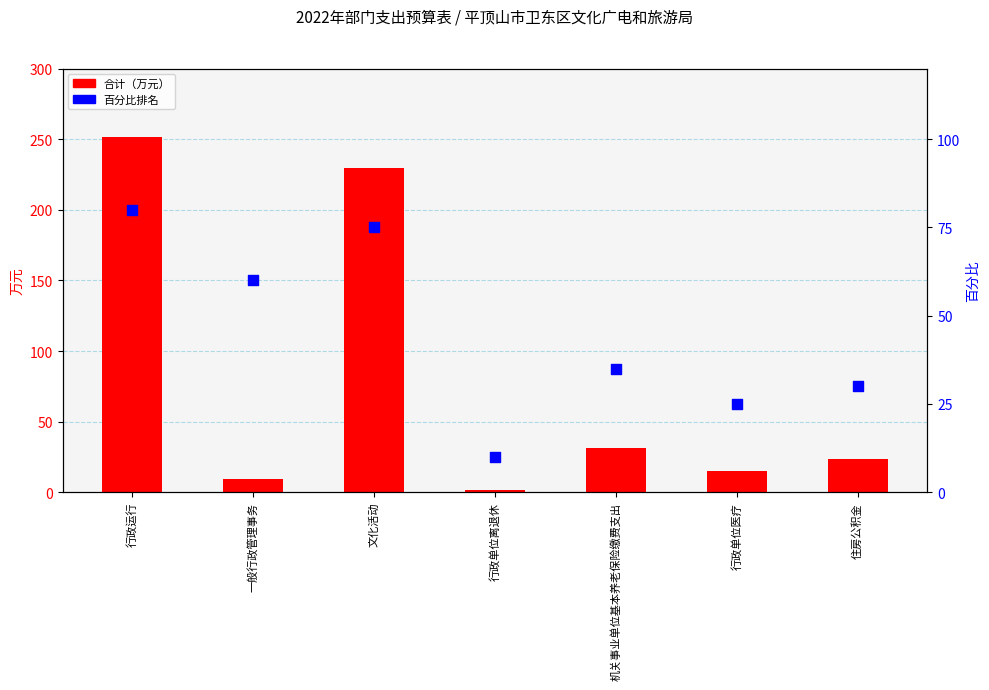

At which category is the sum across all series the highest?

行政运行